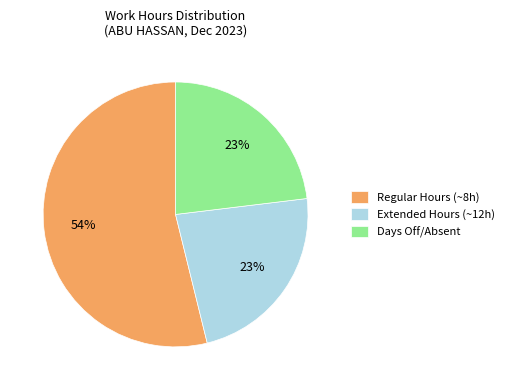

Approximately how many times larger is the value at Regular Hours (~8h) compared to Extended Hours (~12h)?

2.3